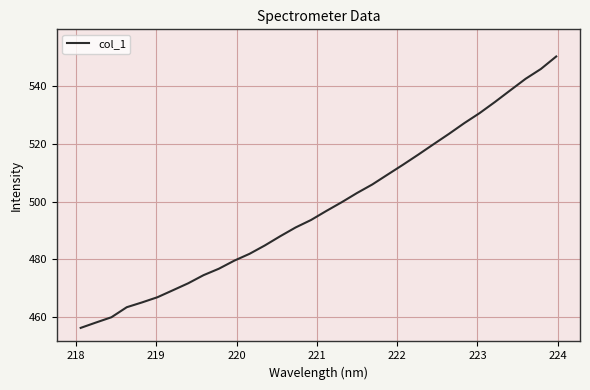

What is the greatest value displayed?

550.3